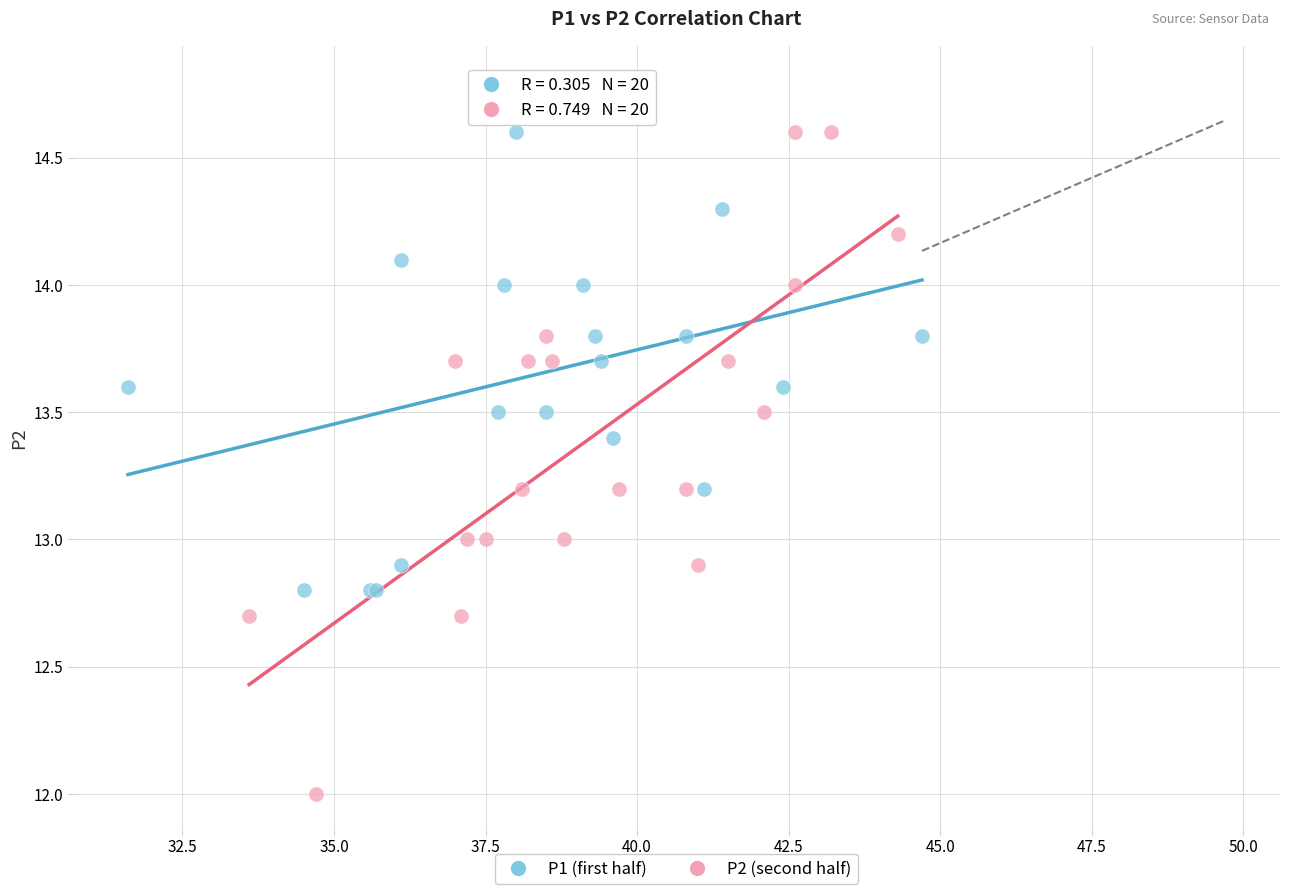

Which series has the widest spread of Y values?

P2 (second half)